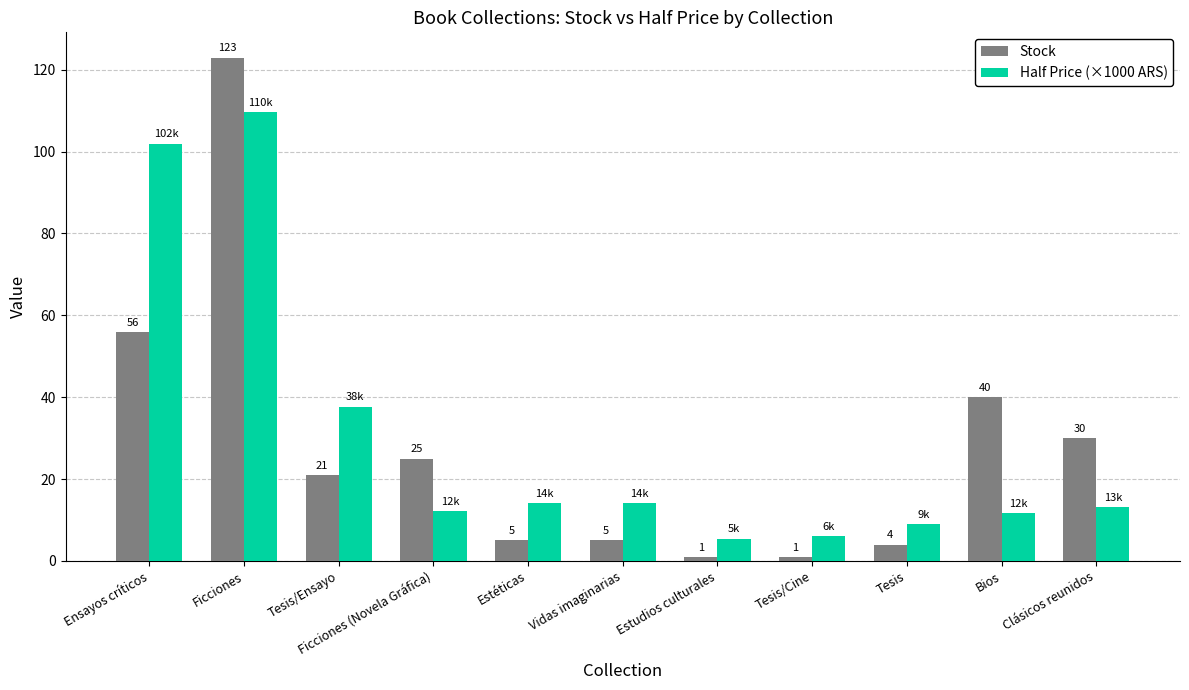

True or false: Stock has a value of 5.0 at Vidas imaginarias.

True